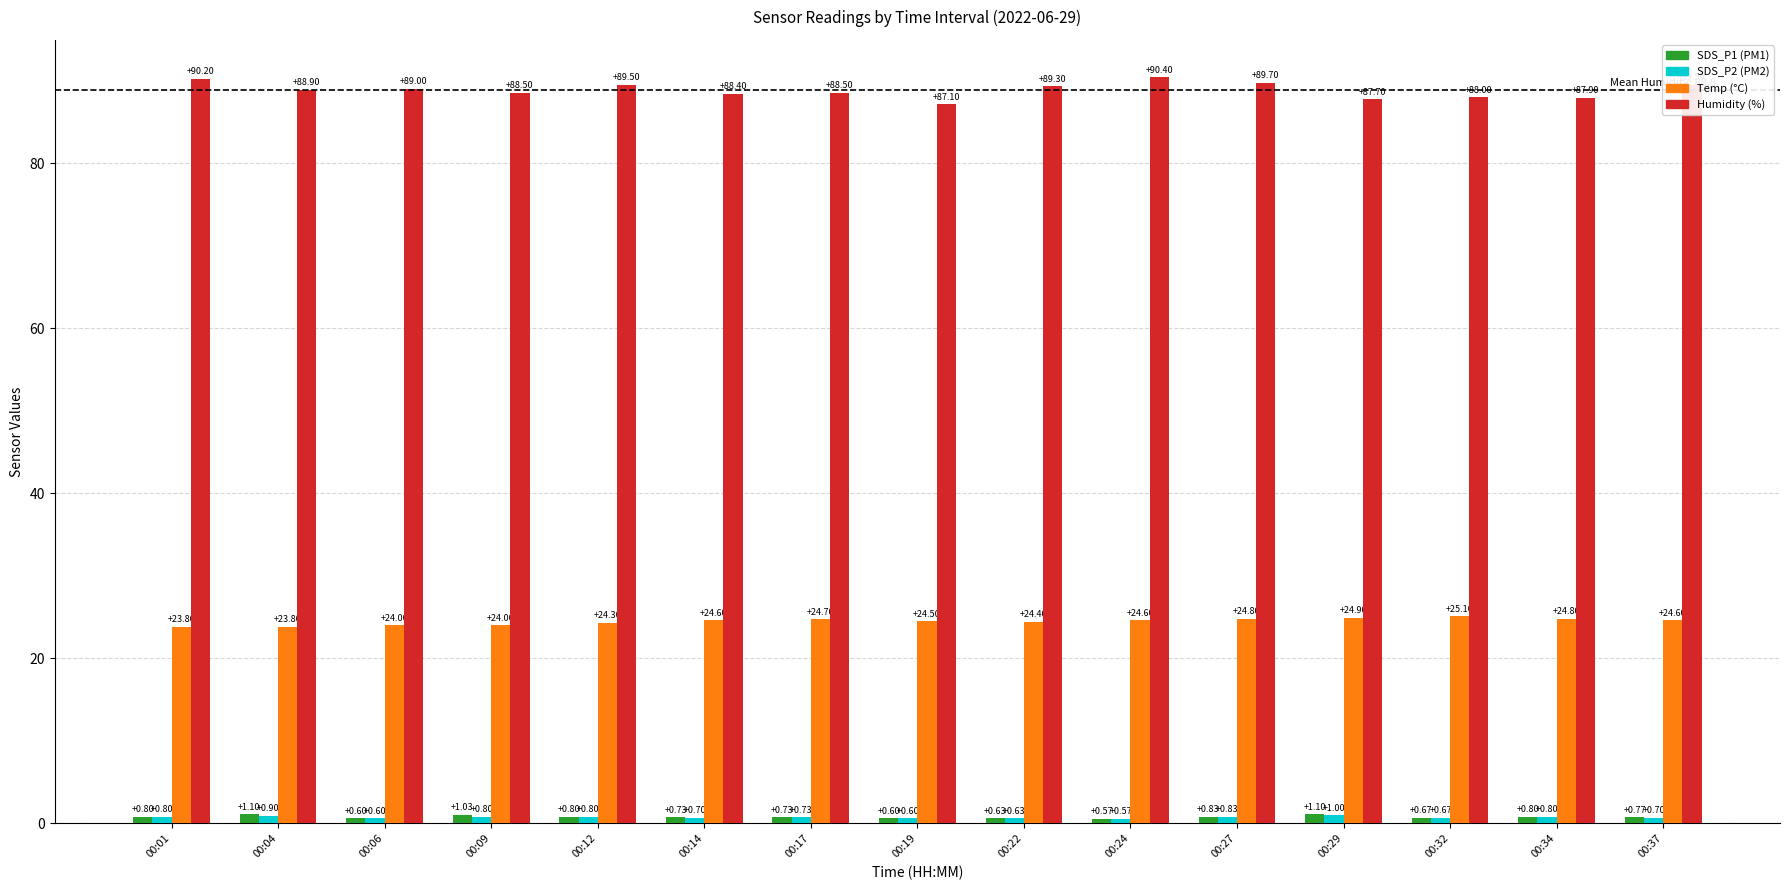

What is the difference between the highest and lowest values at 00:14?

87.7